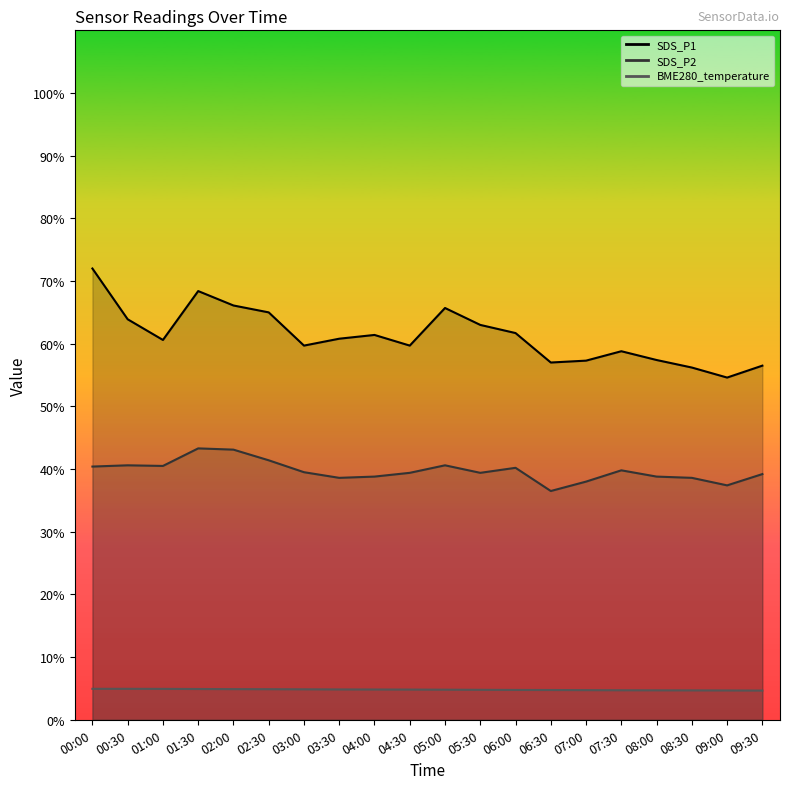

What is the maximum value for SDS_P2?

43.3